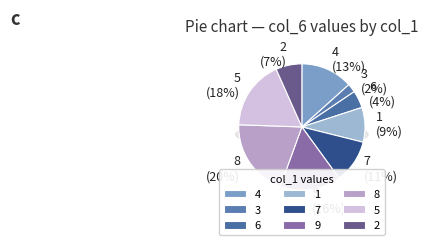

The 1 slice represents 9% of the pie. True or false?

True